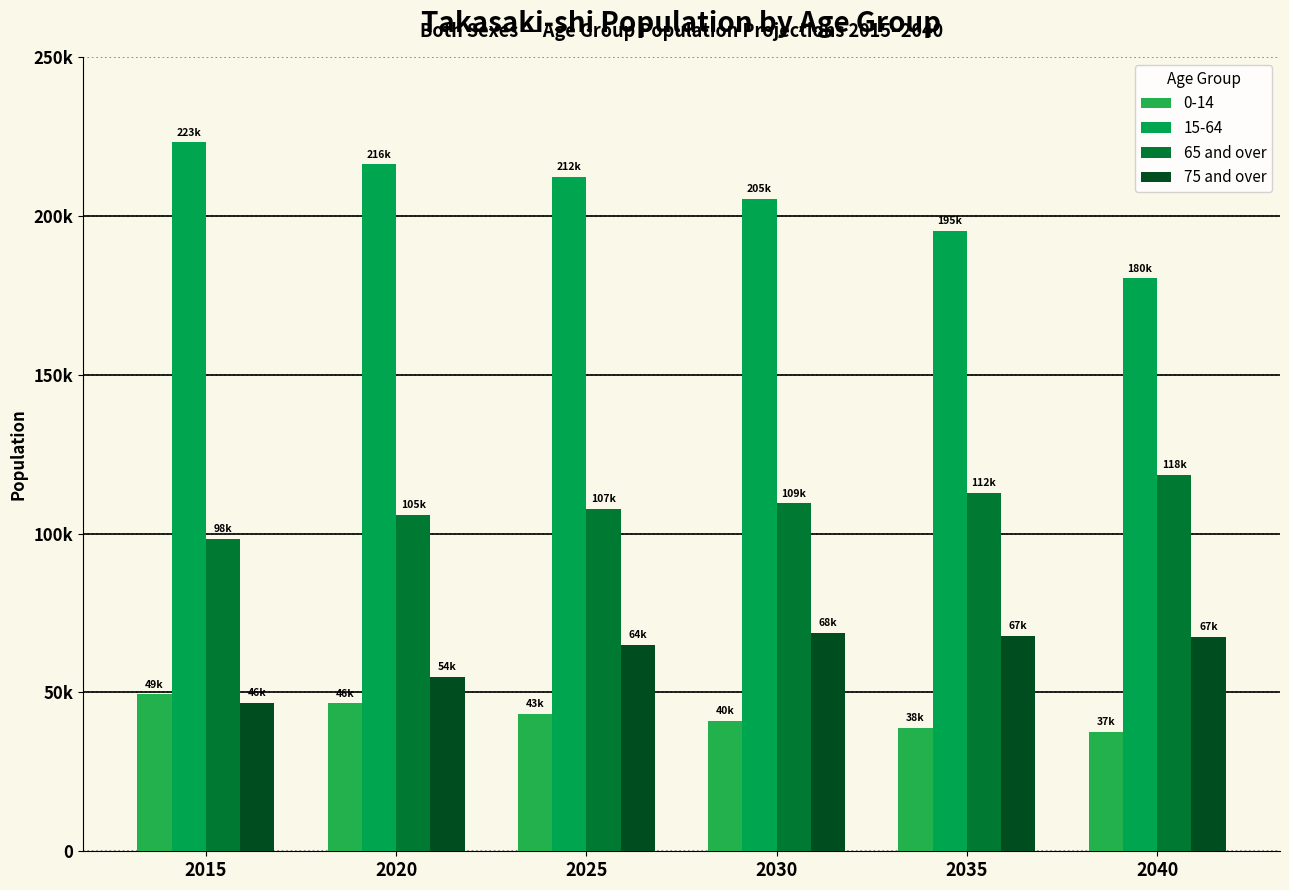

Which series has the largest range (max minus min)?

15-64